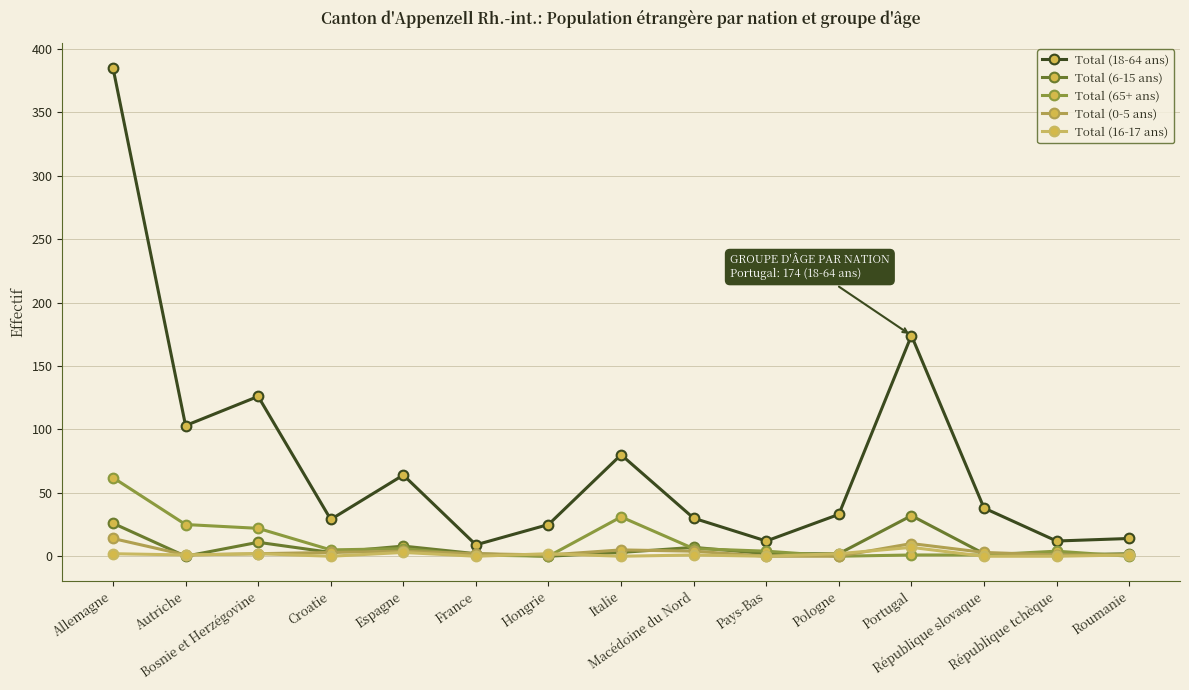

What is the difference between the maximum and second lowest values in the Total (6-15 ans) series?

32